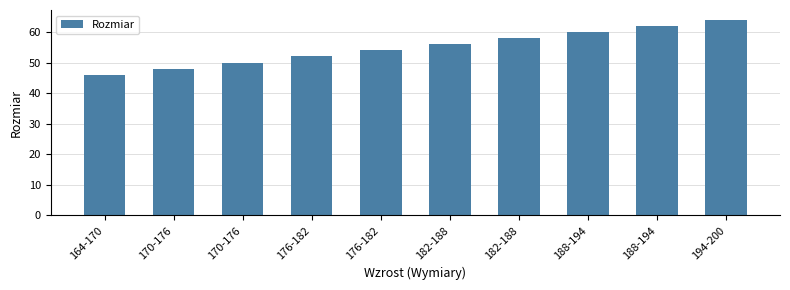

How many distinct data groups are displayed?

1